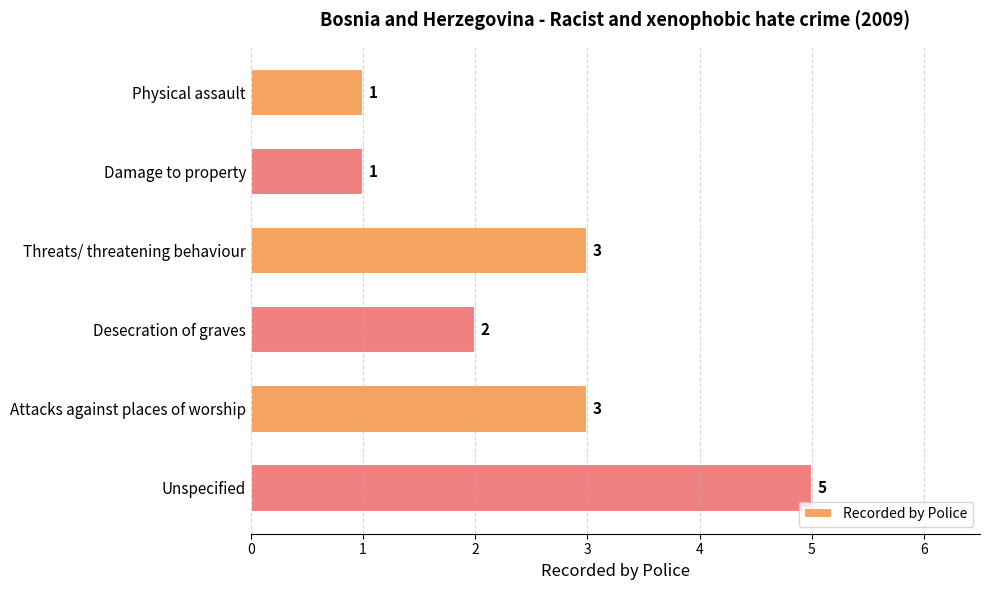

The chart shows a value of 1 at Damage to property. True or false?

True